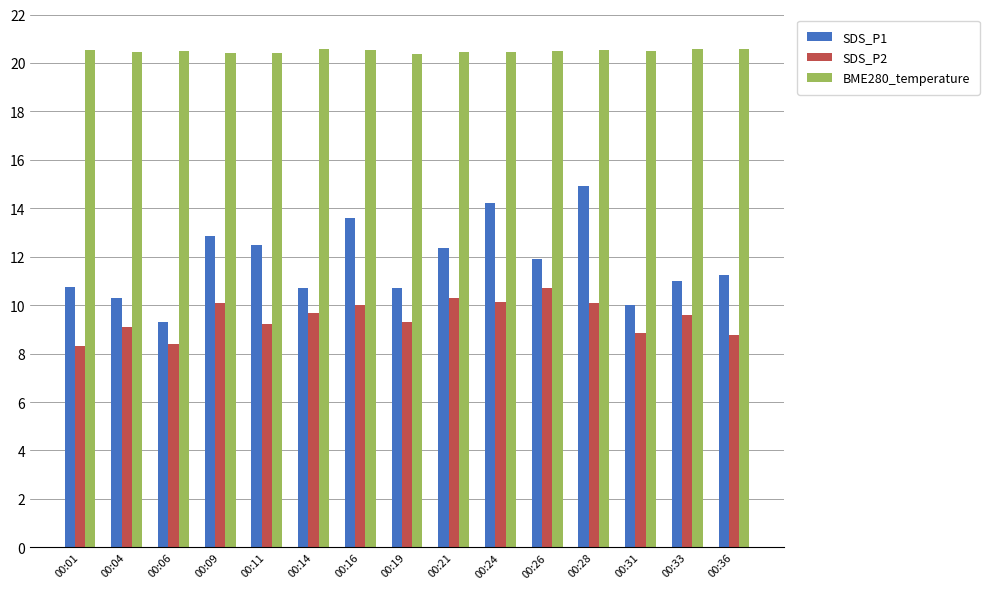

What is the average value of the BME280_temperature series?

20.5